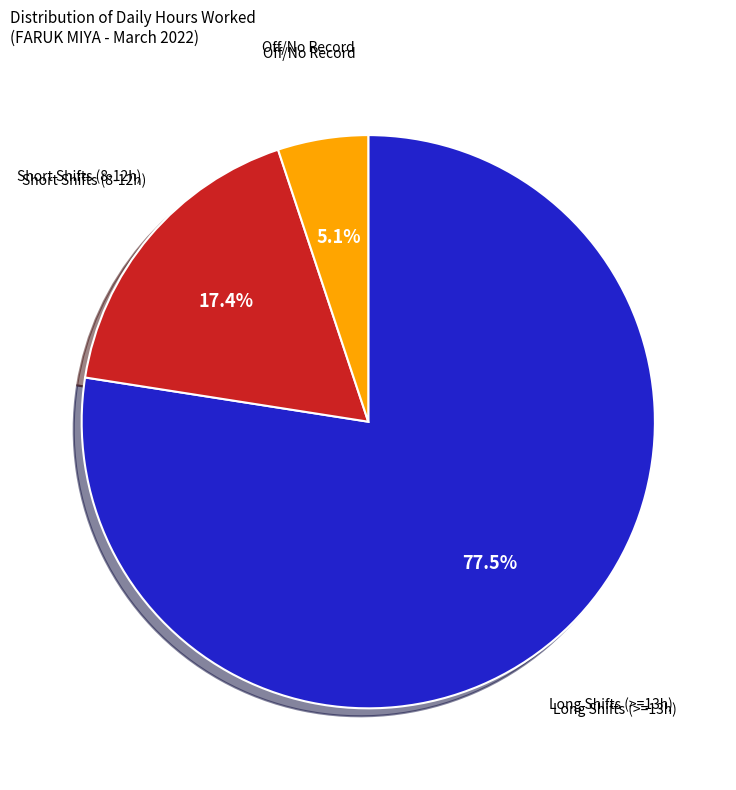

Is there a majority slice in this chart?

Yes